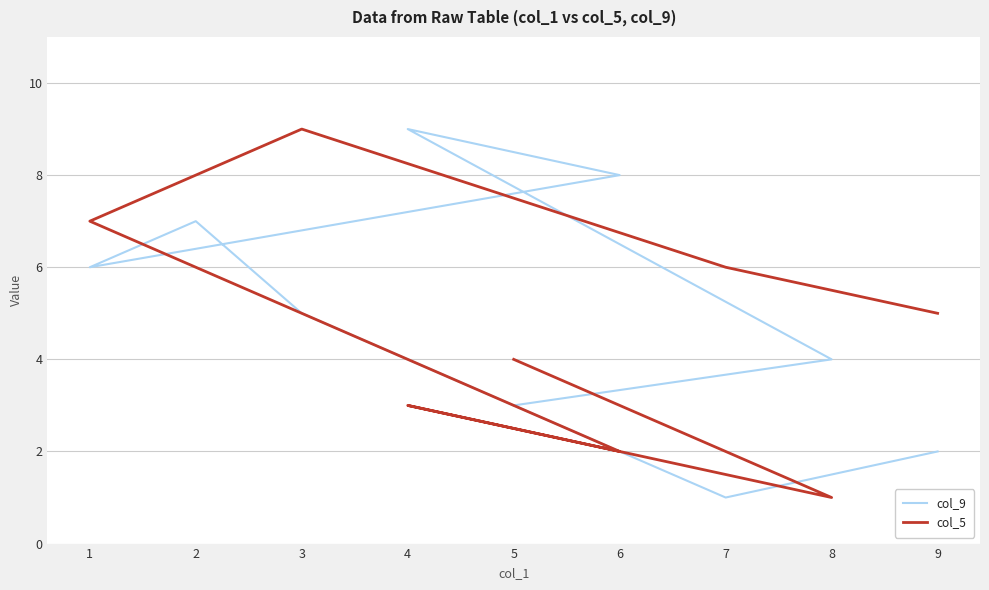

Is it true that col_5 equals 3 at 9?

False